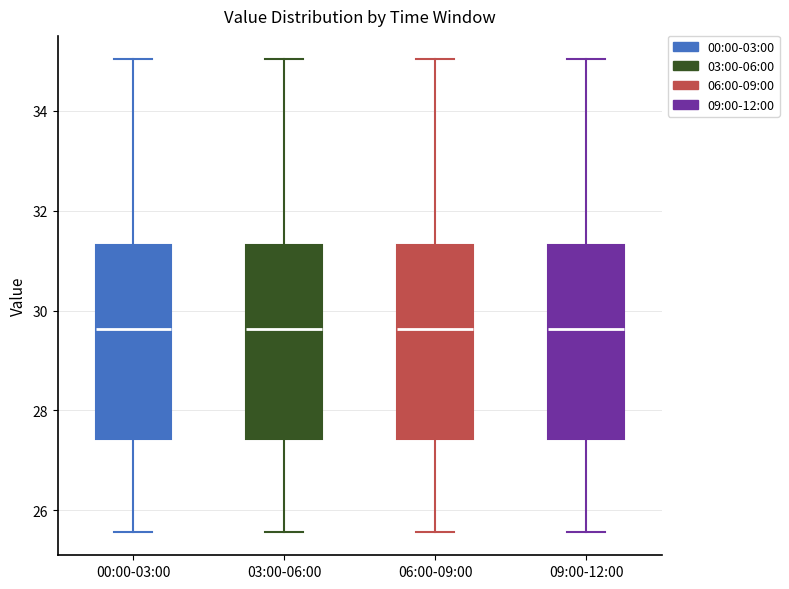

Reading left to right, read every box against the y-axis: the position of its median line, the range the box covers, and the ends of its whiskers. The values are not printed on the chart, so give them approximately, as read against the axis.

00:00-03:00: median 29.6, box 27.4 to 31.4, whiskers 25.6 to 35.0
03:00-06:00: median 29.6, box 27.4 to 31.4, whiskers 25.6 to 35.0
06:00-09:00: median 29.6, box 27.4 to 31.4, whiskers 25.6 to 35.0
09:00-12:00: median 29.6, box 27.4 to 31.4, whiskers 25.6 to 35.0